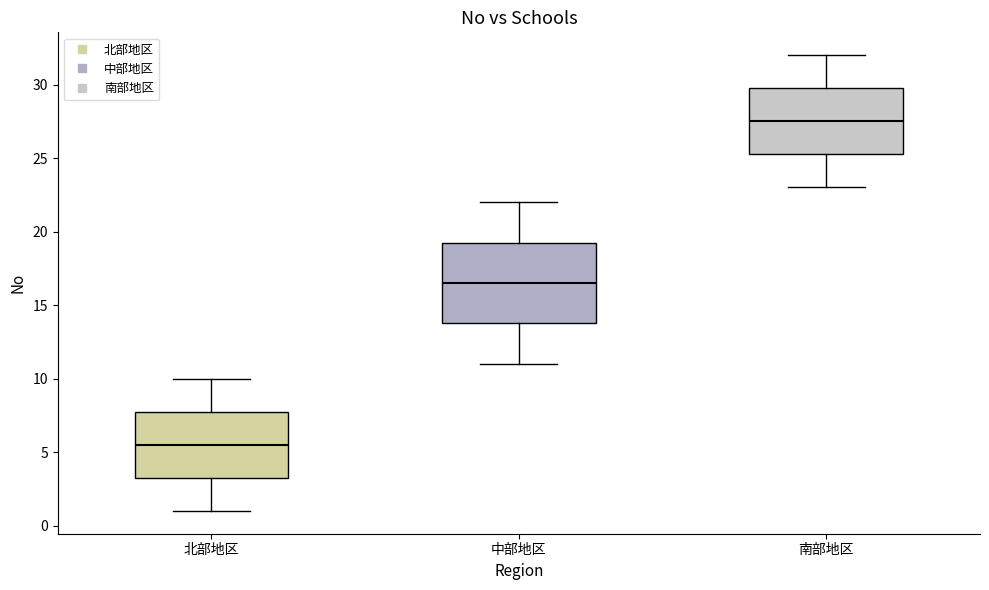

Reading left to right, read every box against the y-axis: the position of its median line, the range the box covers, and the ends of its whiskers. The values are not printed on the chart, so give them approximately, as read against the axis.

北部地区: median 5.5, box 3.5 to 8.0, whiskers 1.0 to 10.0
中部地区: median 16.5, box 14.0 to 19.5, whiskers 11.0 to 22.0
南部地区: median 27.5, box 25.5 to 30.0, whiskers 23.0 to 32.0